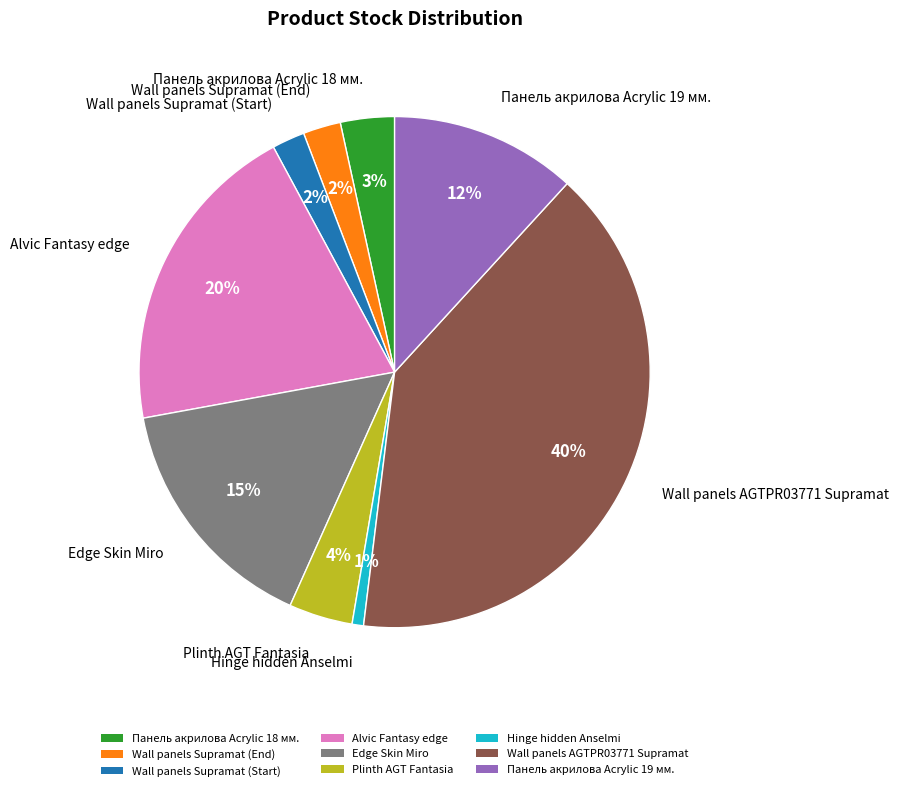

True or false: Wall panels Supramat (End) accounts for 2% of the total.

True